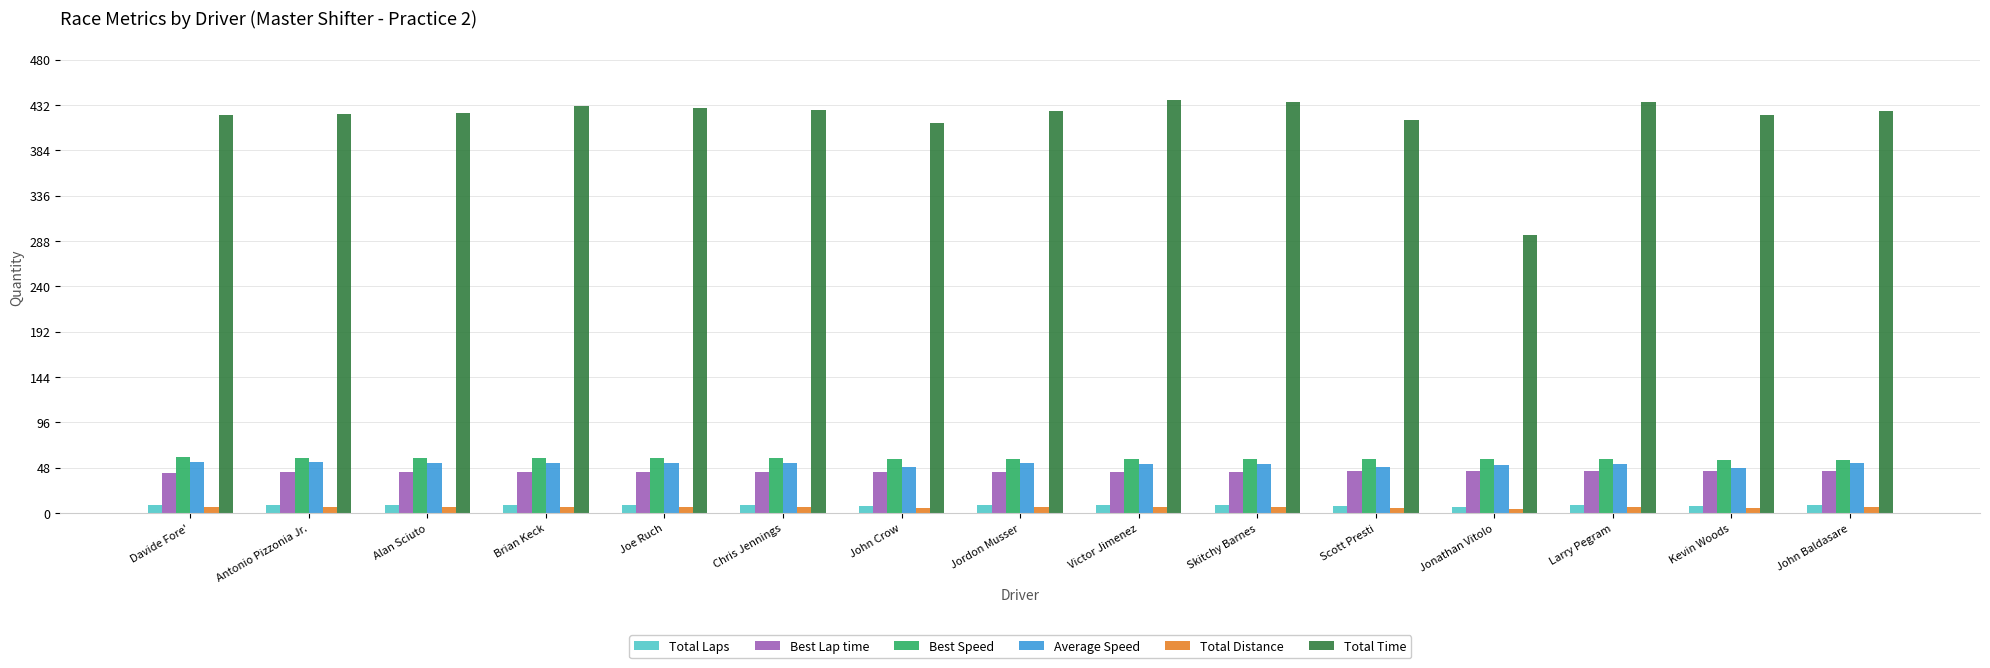

What is the highest value of the Total Laps series?

9.0